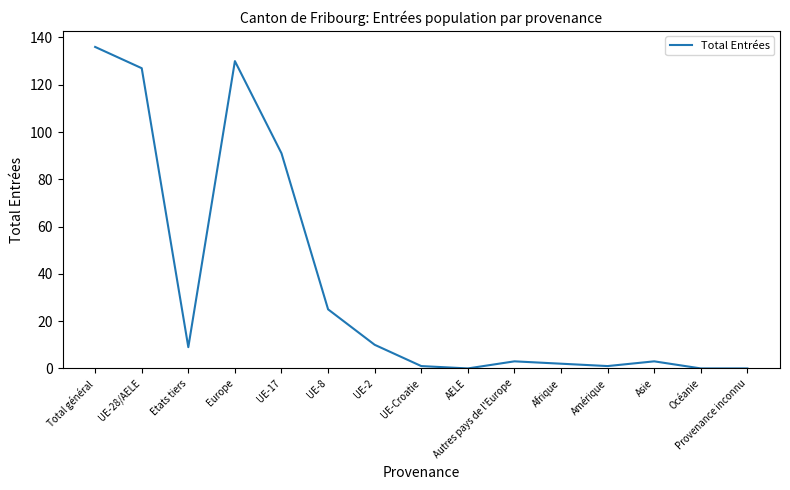

Does the chart display data point markers on the line(s)?

No